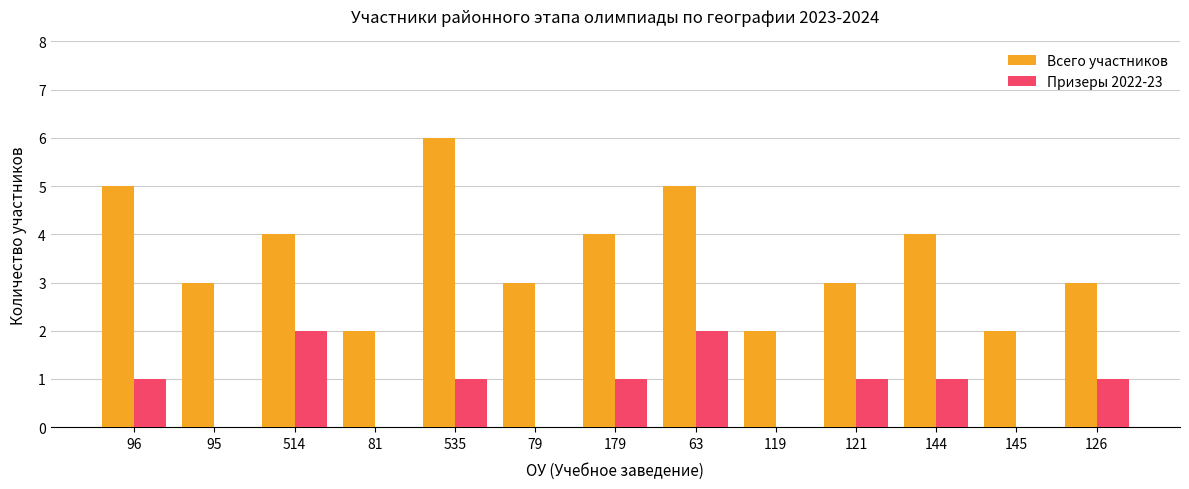

How many distinct data groups are displayed?

2